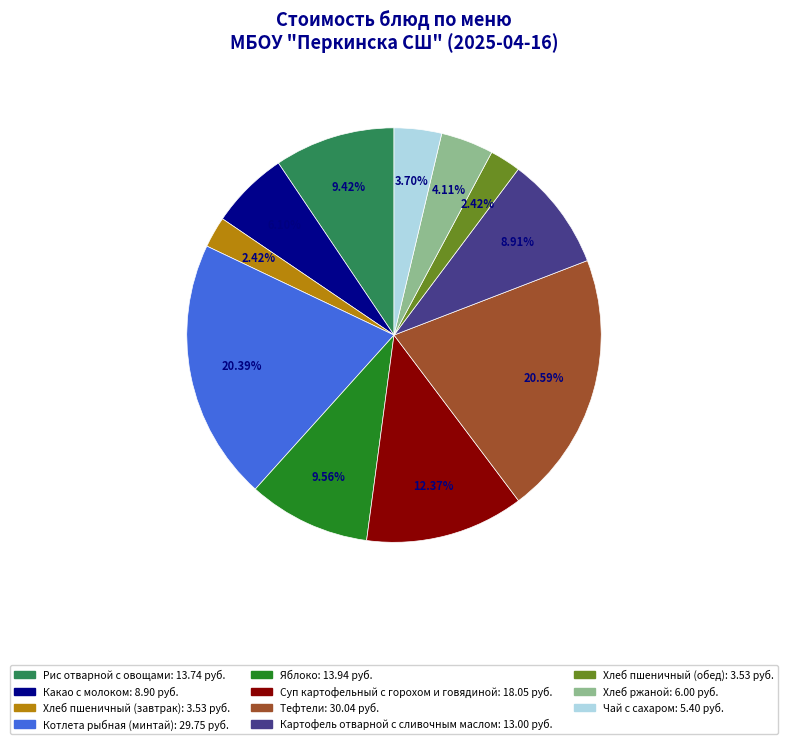

Is there any slice that represents more than half of the pie?

No